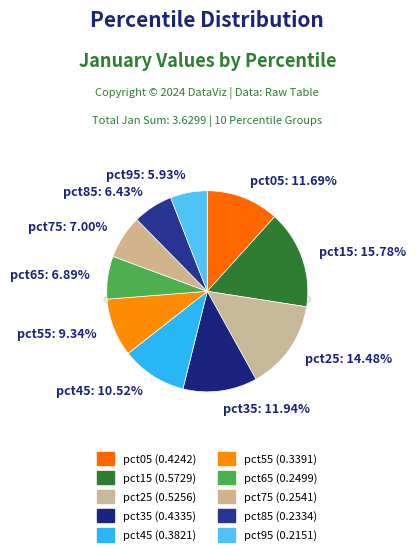

Is there a majority slice in this chart?

No